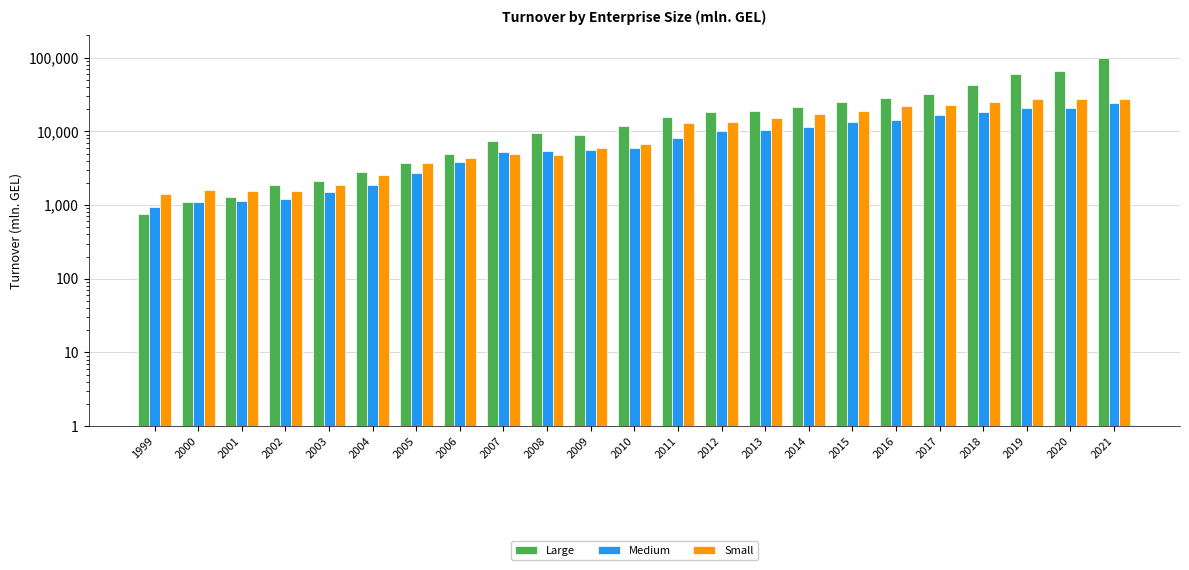

Reading left to right, transcribe all the data shown in this chart.

Large: 1999=766.7	2000=1089.6	2001=1277.4	2002=1846.0	2003=2134.7	2004=2849.8	2005=3710.0	2006=4960.8	2007=7423.7	2008=9550.9	2009=8869.0	2010=11703.2	2011=15752.3	2012=18577.9	2013=18596.2	2014=21278.3	2015=24671.6	2016=28256.3	2017=32201.1	2018=42902.7	2019=60504.6	2020=66694.6	2021=98245.9
Medium: 1999=950.5	2000=1100.0	2001=1148.3	2002=1221.0	2003=1493.6	2004=1870.9	2005=2698.9	2006=3821.1	2007=5259.3	2008=5365.2	2009=5563.1	2010=5969.5	2011=8172.7	2012=9971.0	2013=10362.8	2014=11477.8	2015=13294.6	2016=14039.1	2017=16568.3	2018=18543.2	2019=21065.5	2020=20484.6	2021=24350.3
Small: 1999=1394.1	2000=1591.8	2001=1549.5	2002=1528.6	2003=1894.7	2004=2527.7	2005=3667.4	2006=4308.4	2007=4861.4	2008=4734.7	2009=5870.1	2010=6728.0	2011=12801.0	2012=13499.2	2013=15368.9	2014=17308.6	2015=19018.7	2016=21786.4	2017=22970.7	2018=25179.1	2019=27454.2	2020=27169.3	2021=27818.7